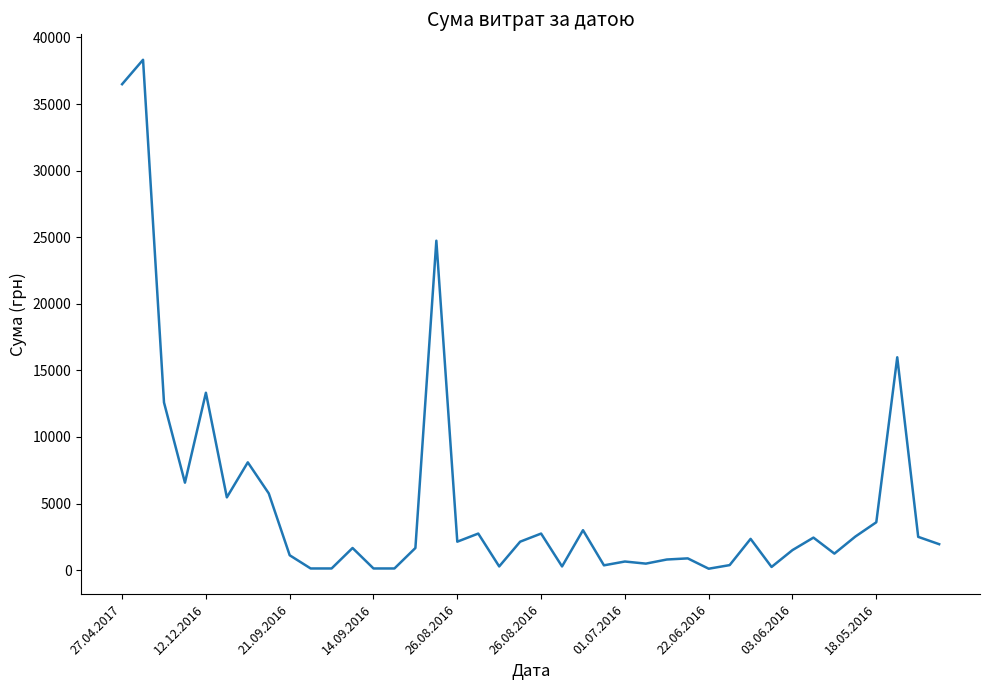

What is the maximum value shown in the chart?

38323.2